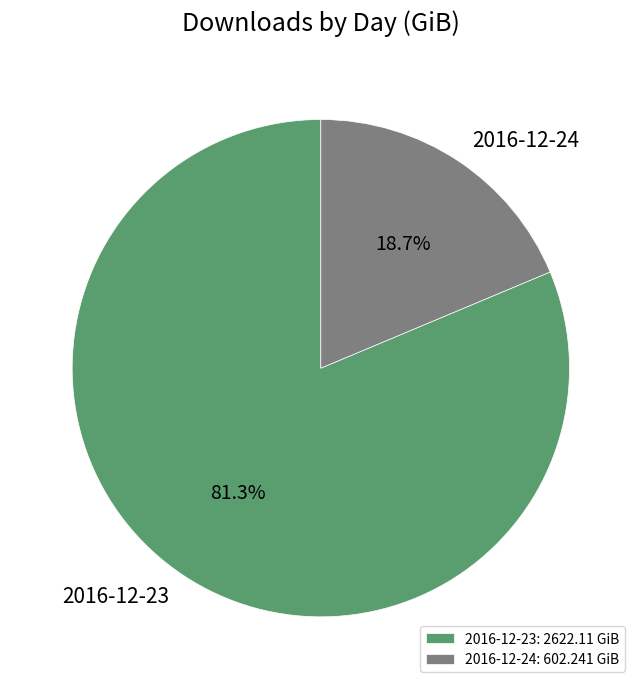

How many segments does this pie chart have?

2